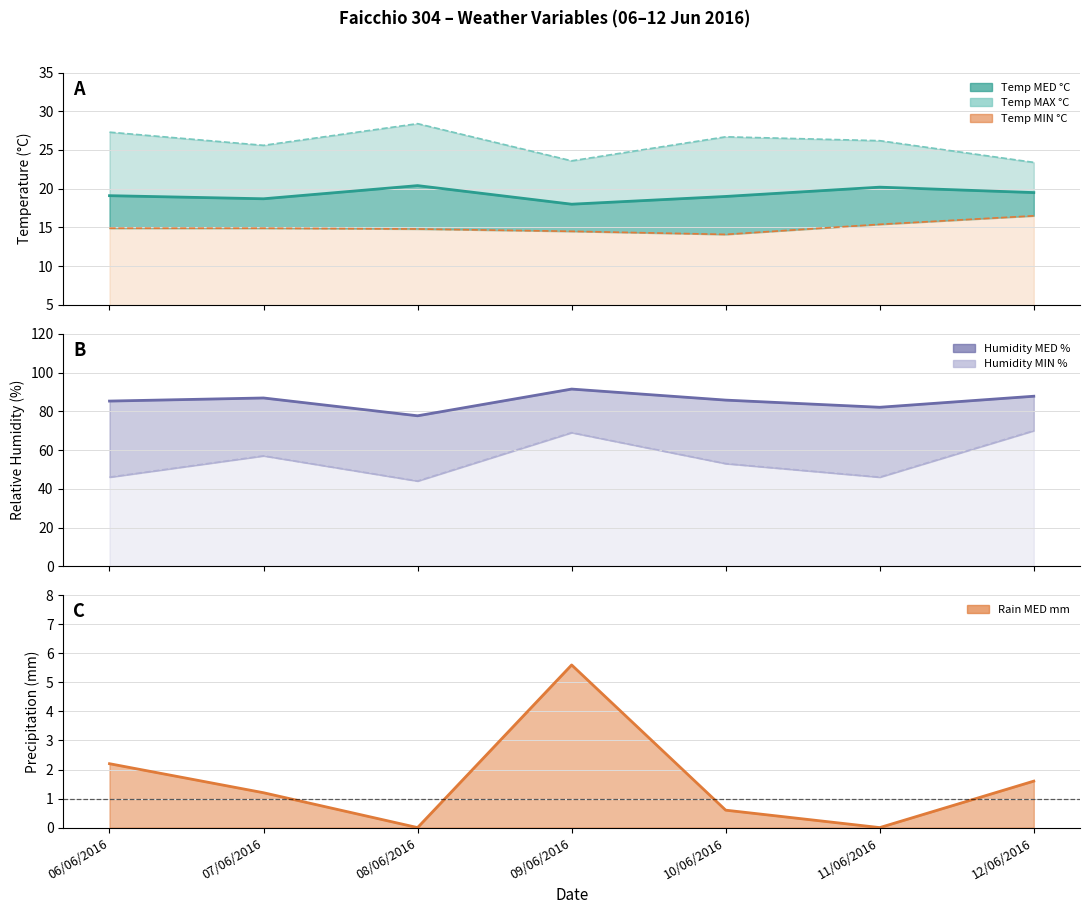

Which category has the lowest value in the Temp MAX °C series?

12/06/2016